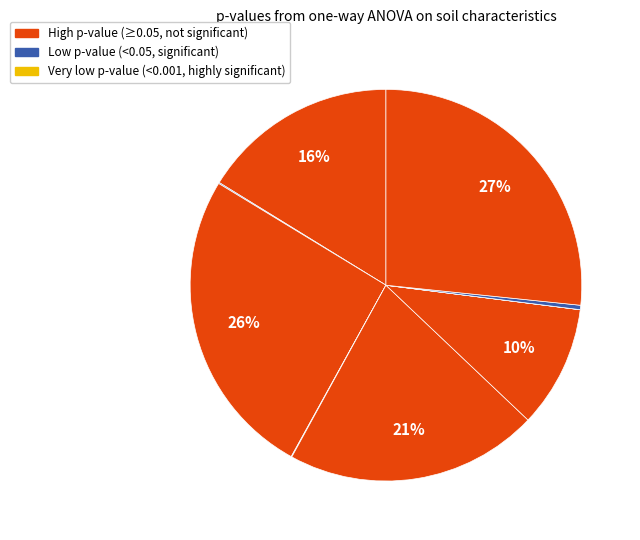

How many slices are in this pie chart?

9